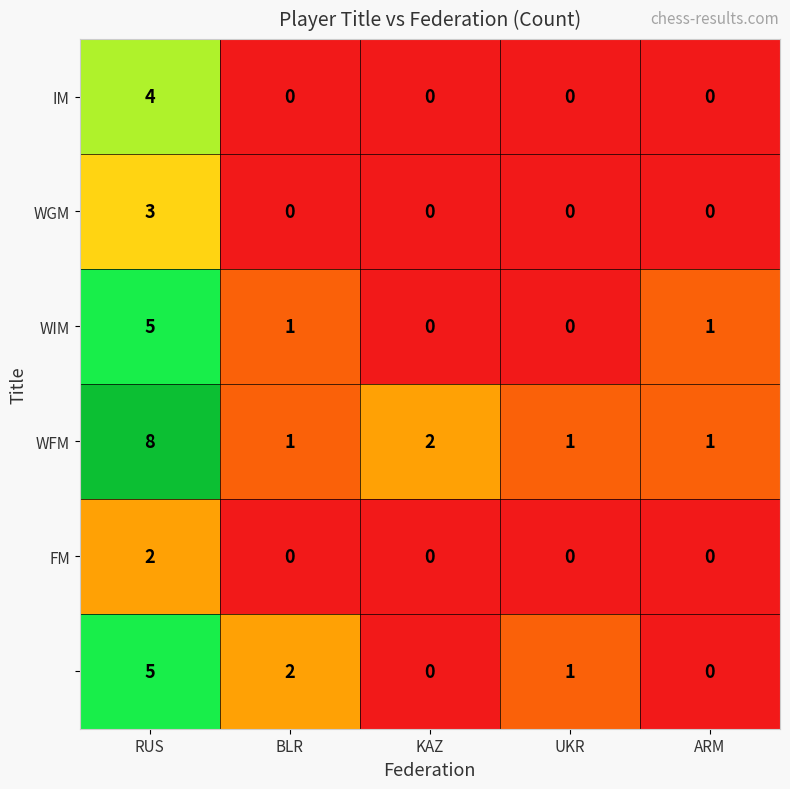

At which category is the sum across all series the highest?

RUS